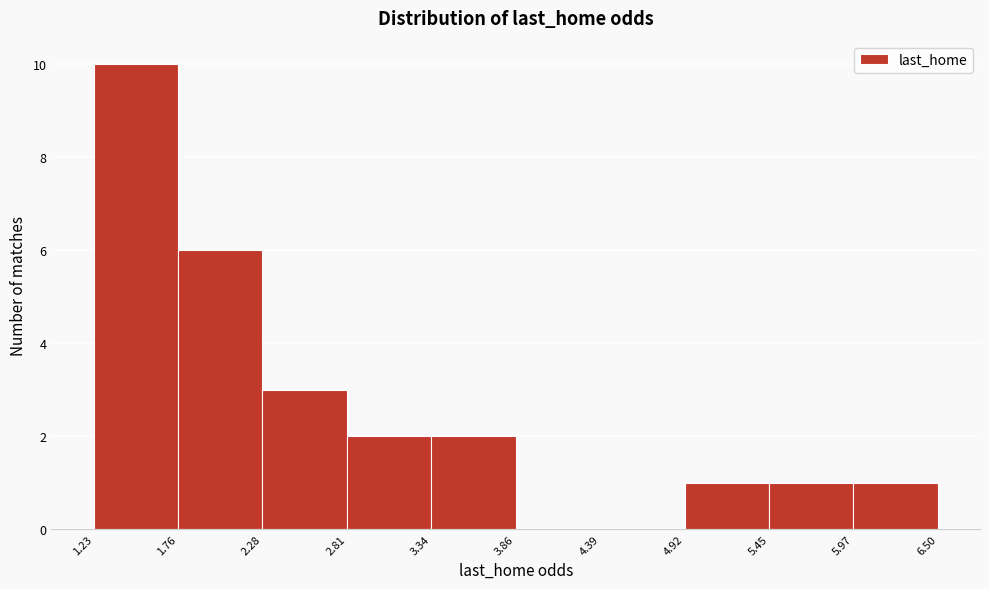

How tall is the bar that spans 2.81 to 3.34 on the x-axis? The values are not printed on the chart, so give them approximately, as read against the axis.

2